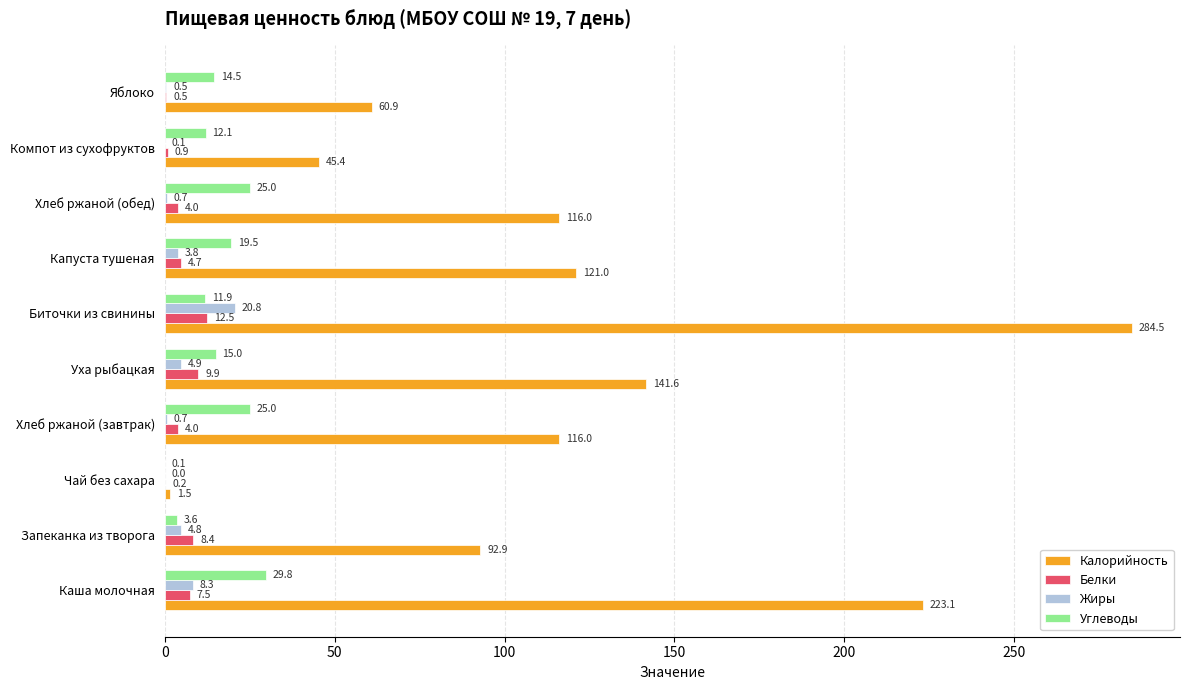

True or false: Жиры has a value of 8.3 at Каша молочная.

True